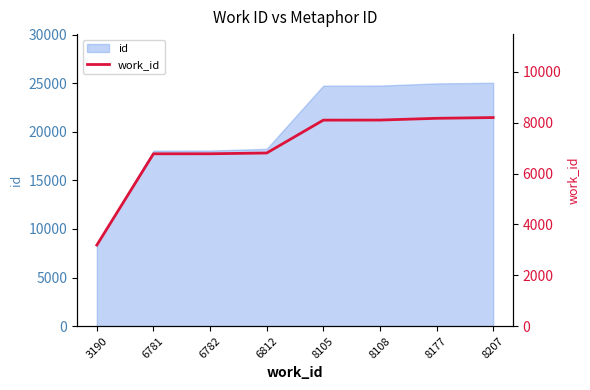

Rank the categories by value from highest to lowest.

8207, 8177, 8108, 8105, 6812, 6782, 6781, 3190